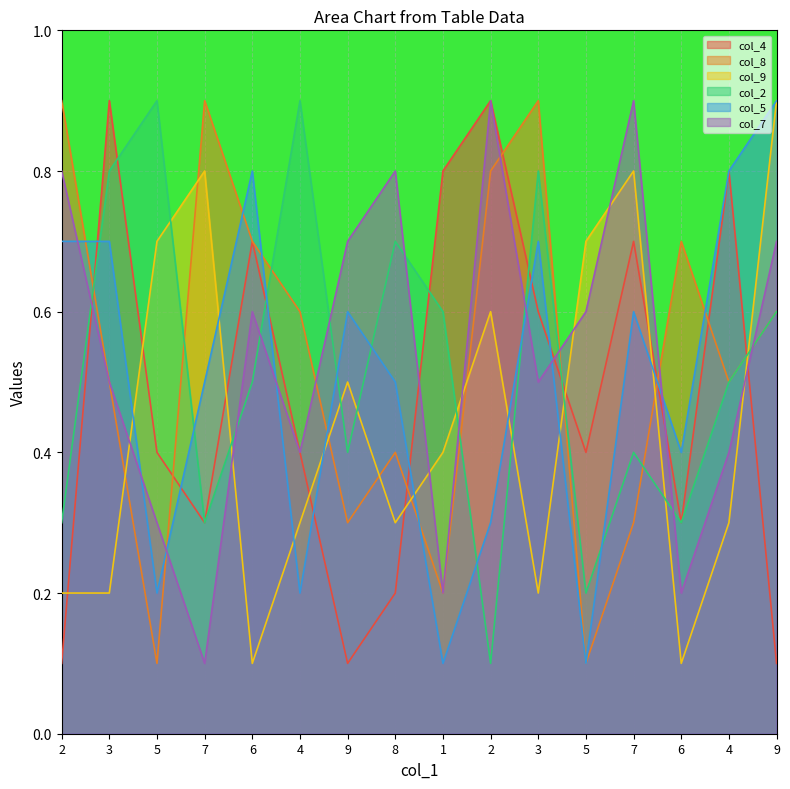

Reading right to left, list all the values displayed in this chart.

col_4: 0.1	0.8	0.3	0.7	0.4	0.6	0.9	0.8	0.2	0.1	0.4	0.7	0.3	0.4	0.9	0.1
col_8: 0.6	0.5	0.7	0.3	0.1	0.9	0.8	0.2	0.4	0.3	0.6	0.7	0.9	0.1	0.5	0.9
col_9: 0.9	0.3	0.1	0.8	0.7	0.2	0.6	0.4	0.3	0.5	0.3	0.1	0.8	0.7	0.2	0.2
col_2: 0.6	0.5	0.3	0.4	0.2	0.8	0.1	0.6	0.7	0.4	0.9	0.5	0.3	0.9	0.8	0.3
col_5: 0.9	0.8	0.4	0.6	0.1	0.7	0.3	0.1	0.5	0.6	0.2	0.8	0.5	0.2	0.7	0.7
col_7: 0.7	0.4	0.2	0.9	0.6	0.5	0.9	0.2	0.8	0.7	0.4	0.6	0.1	0.3	0.5	0.8